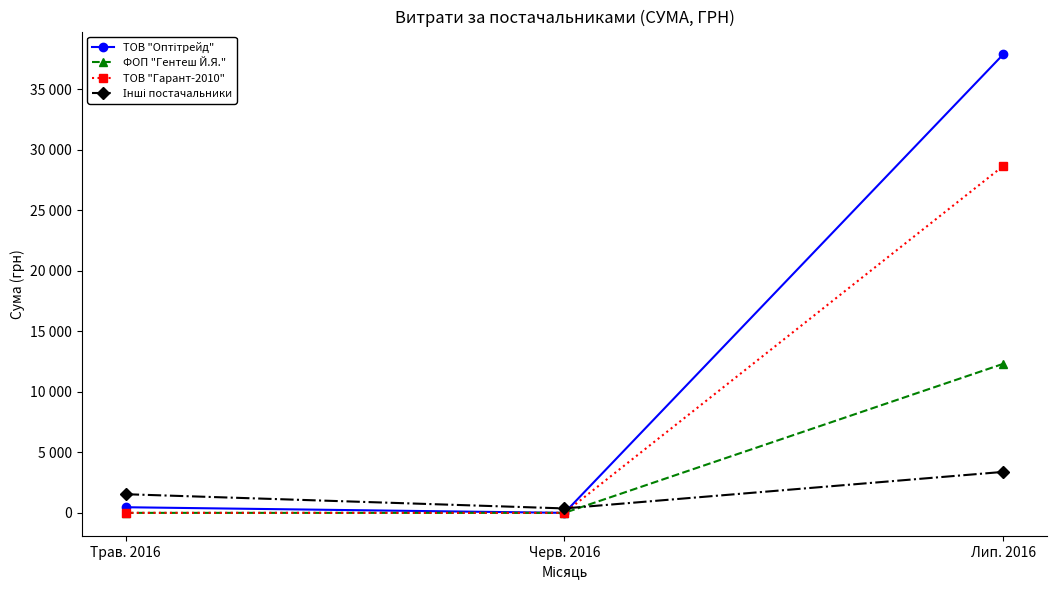

What position from the left is Трав. 2016?

1